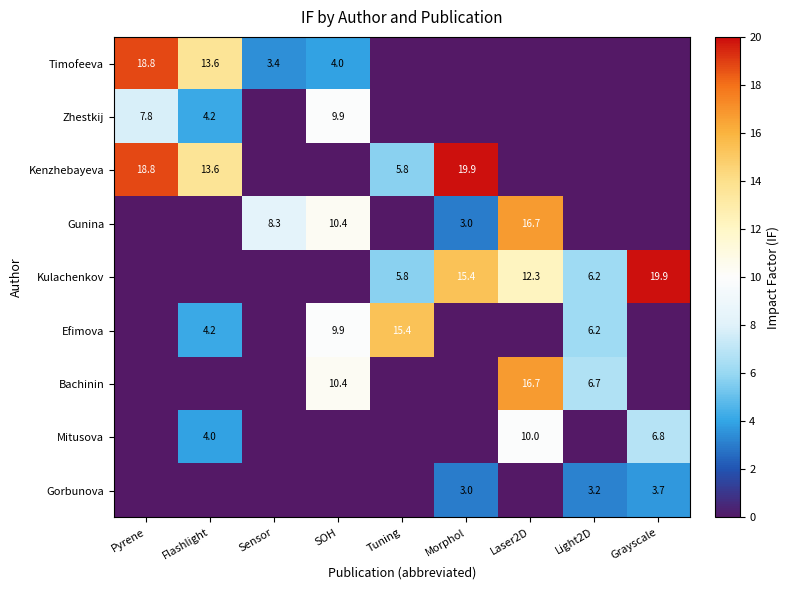

The Zhestkij series shows 7.8 at Pyrene. True or false?

True